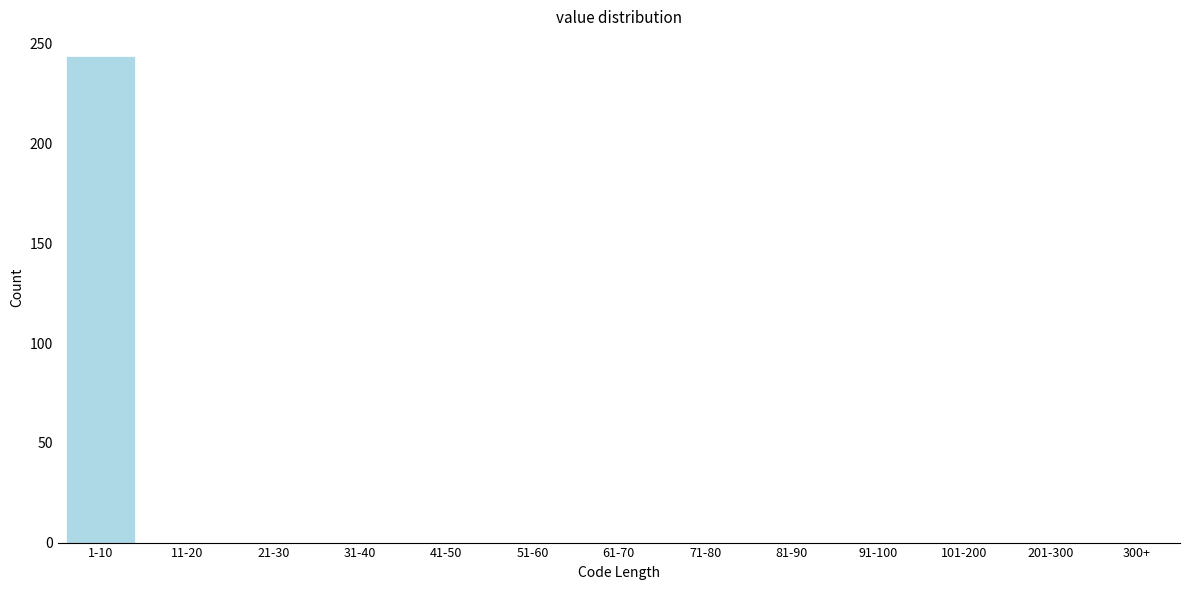

Reading right to left, list all the values displayed in this chart.

300+=0	201-300=0	101-200=0	91-100=0	81-90=0	71-80=0	61-70=0	51-60=0	41-50=0	31-40=0	21-30=0	11-20=0	1-10=244